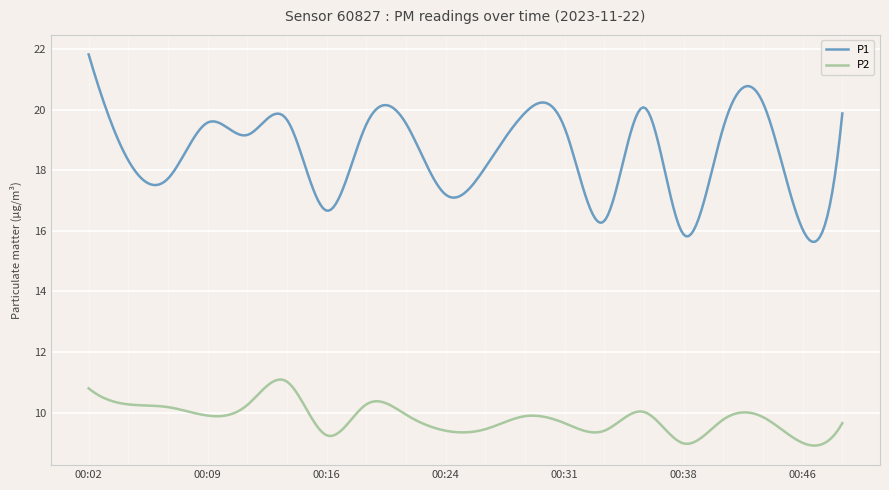

Which series has the largest total across all categories?

P1